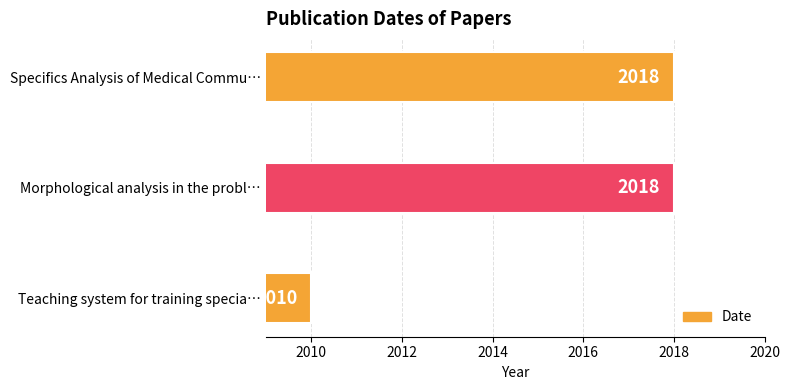

How many values are between 2010 and 2018?

3